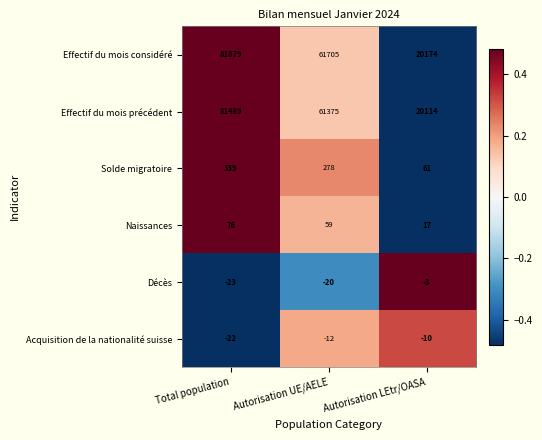

Which series has the largest range (max minus min)?

Effectif du mois considéré